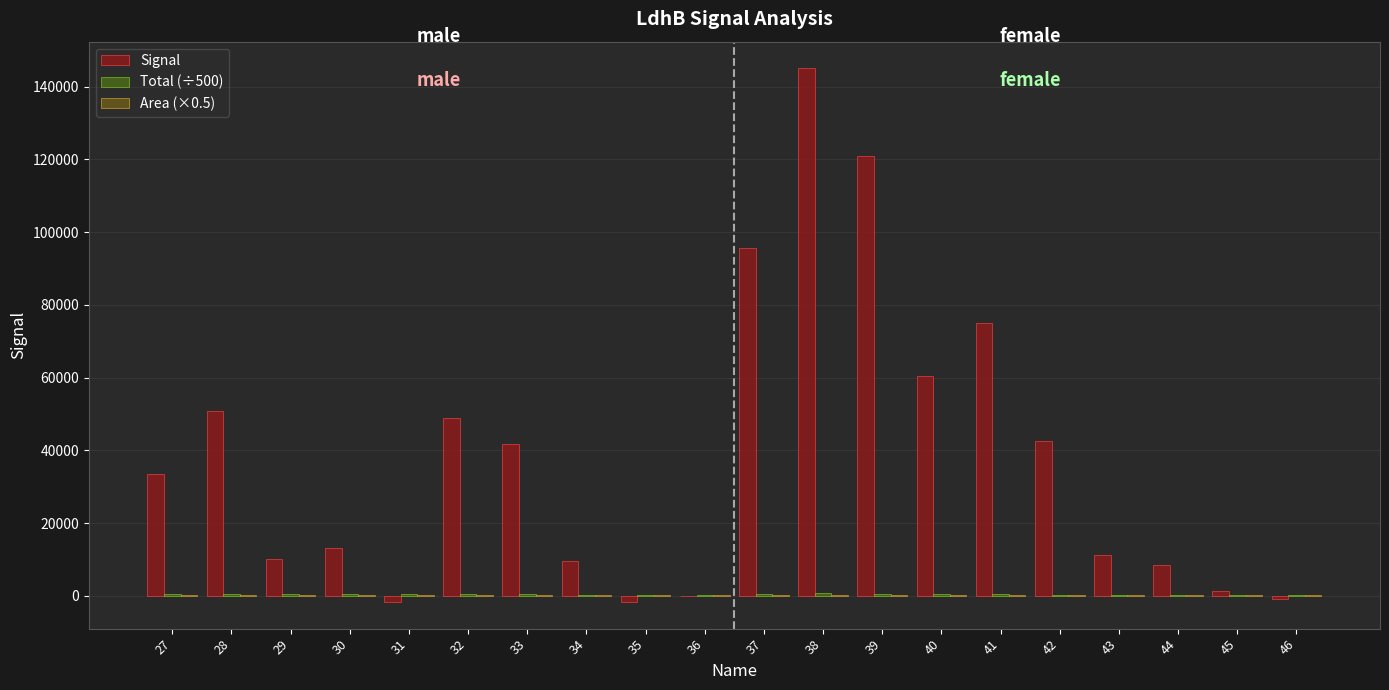

Is the value of Signal at 30 greater than the value of Area (×0.5) at 45?

Yes